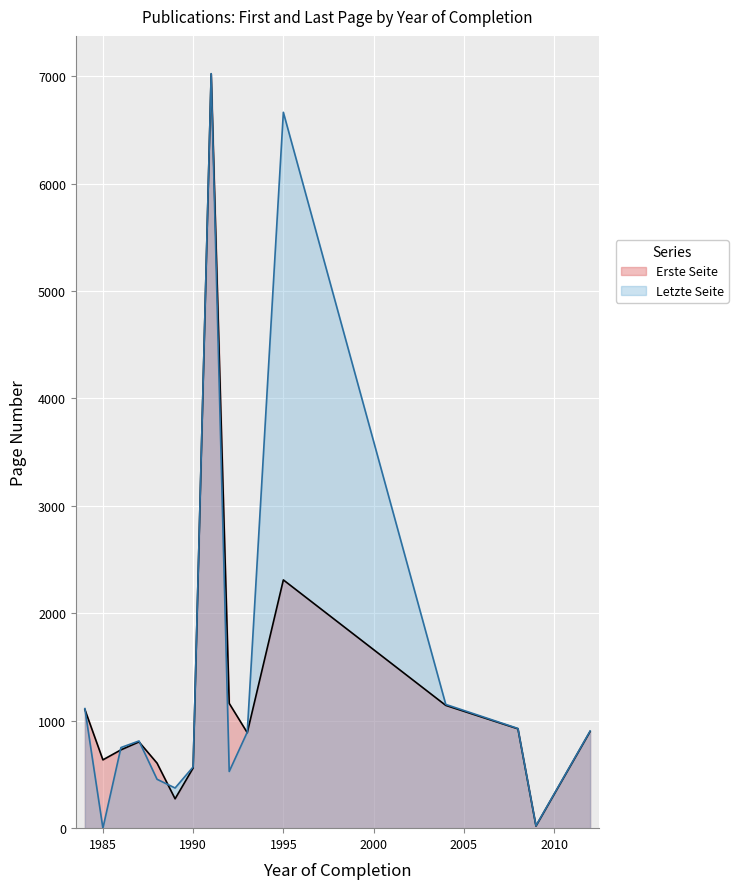

What is the maximum value for Erste Seite?

7021.0